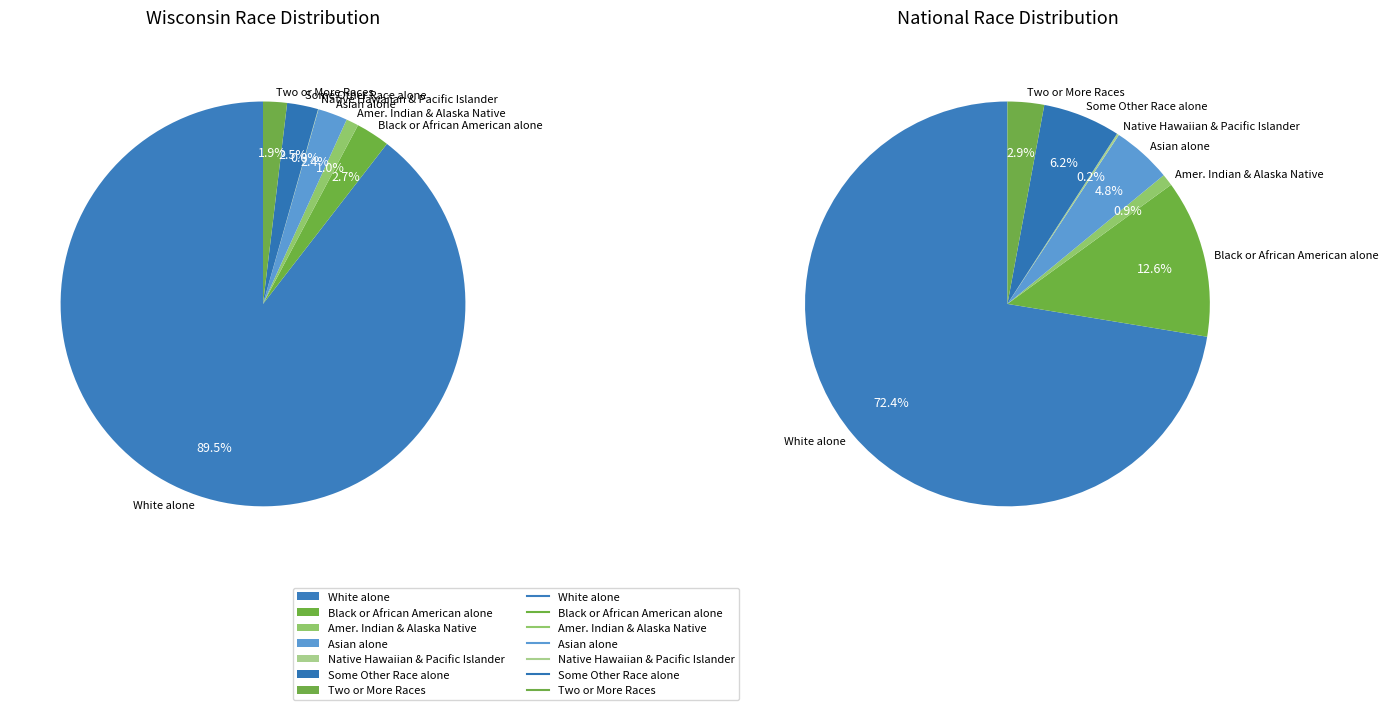

The Black or African American alone slice represents 1% of the pie. True or false?

False